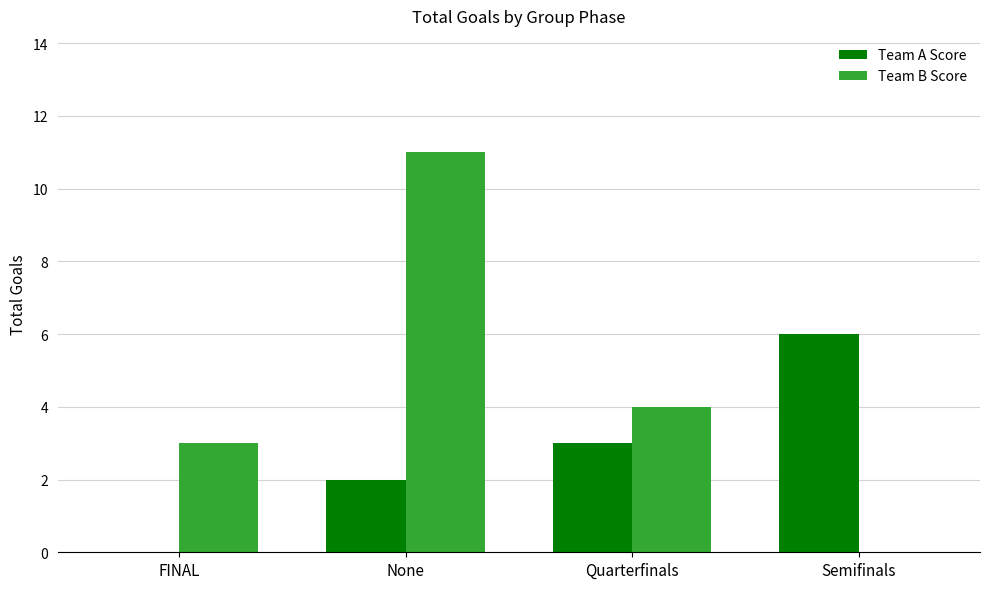

True or false: Team A Score has a value of 3 at FINAL.

False